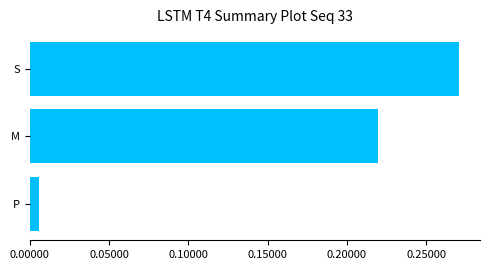

What is the sum of the values at M and S?

0.5